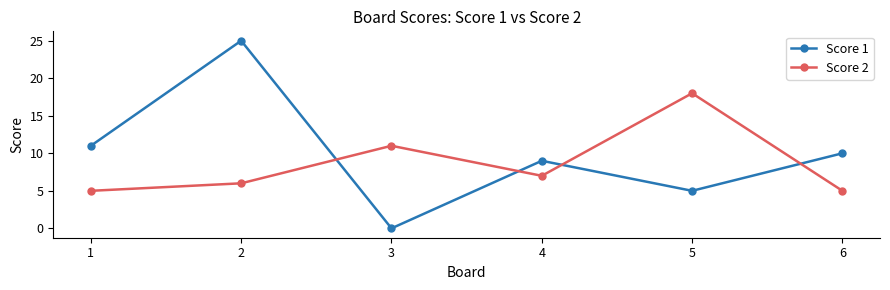

True or false: Score 1 and Score 2 cross at least once.

True